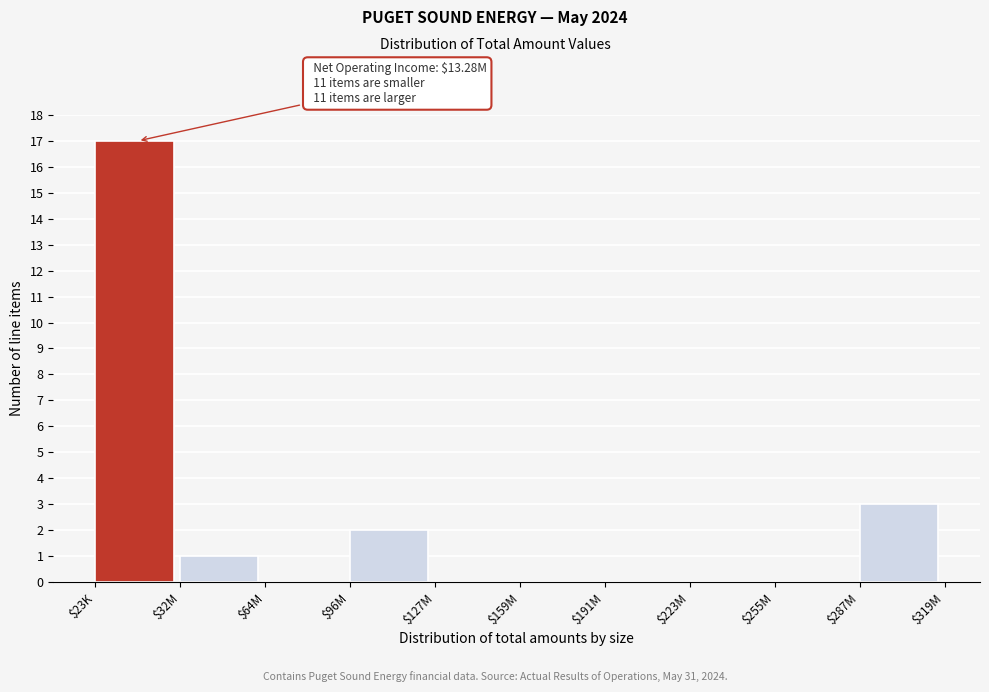

The chart shows a value of 1 at $287M. True or false?

False